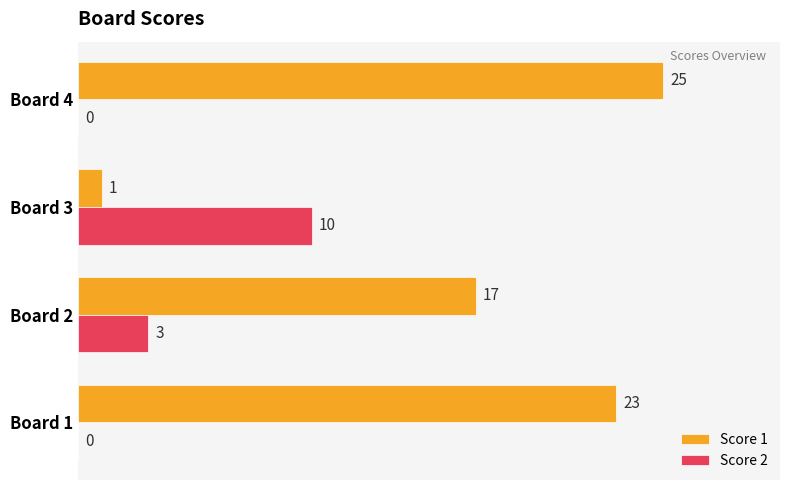

What is the sum of all Score 1 values?

66